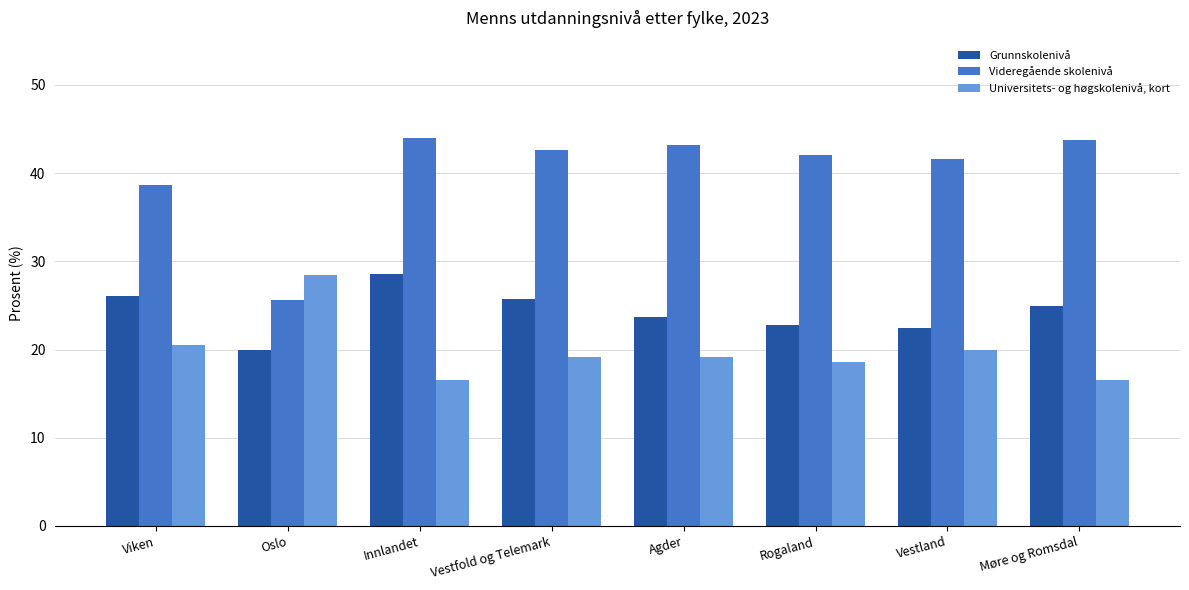

What value does the Videregående skolenivå series have at Rogaland?

42.0